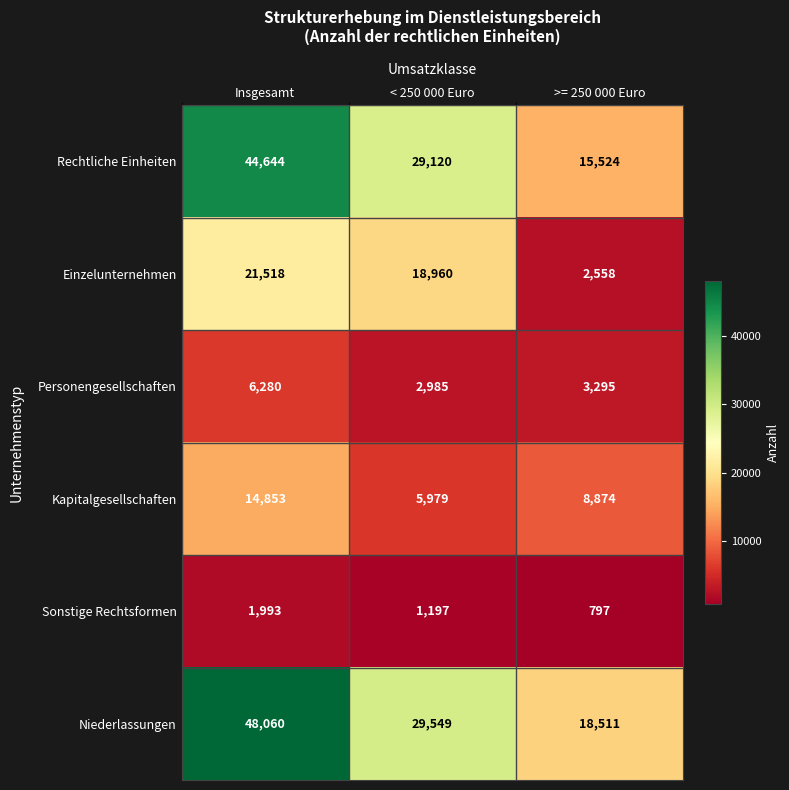

What is the sum of the Einzelunternehmen values at < 250 000 Euro and >= 250 000 Euro?

21518